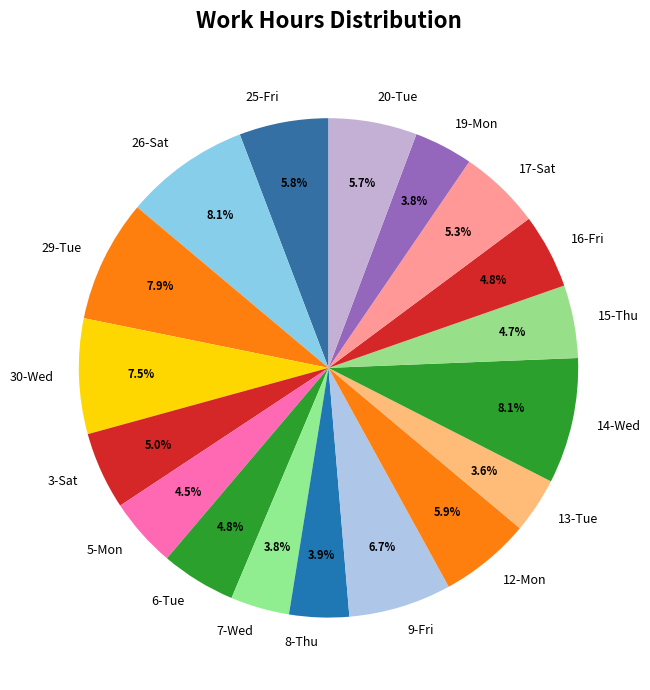

What percentage is the 6-Tue slice, to the nearest percent?

5%